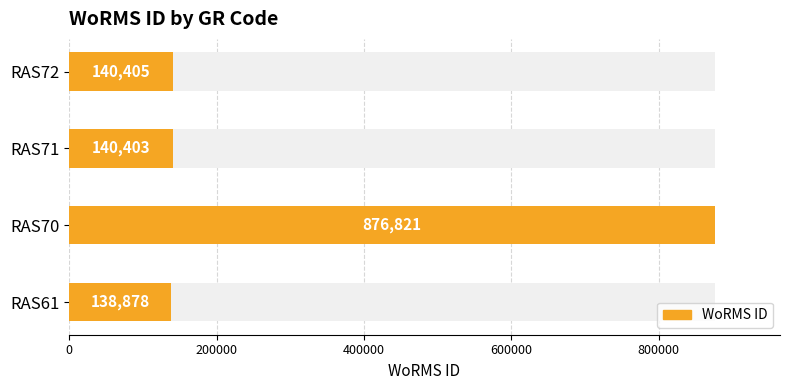

How many data points are less than 140405?

2